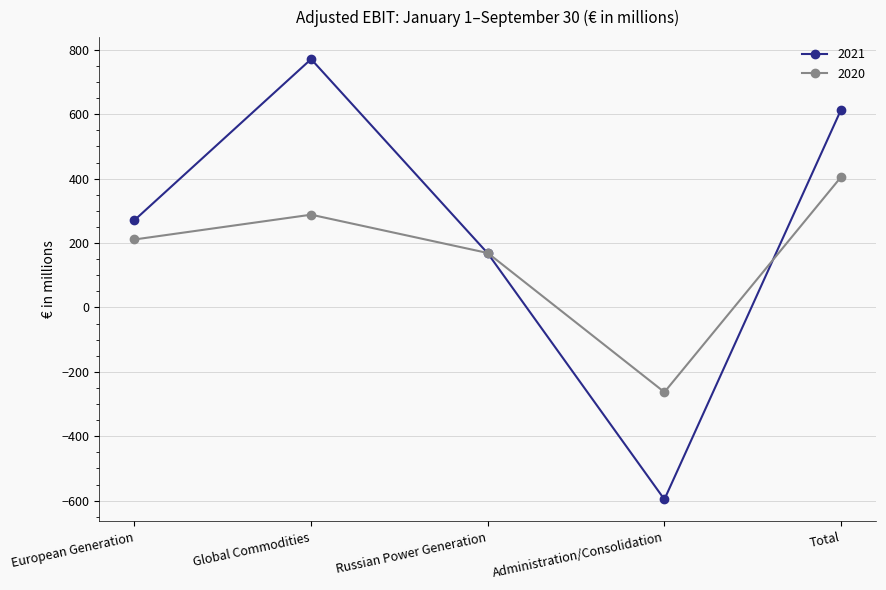

The 2021 series shows 283 at Total. True or false?

False